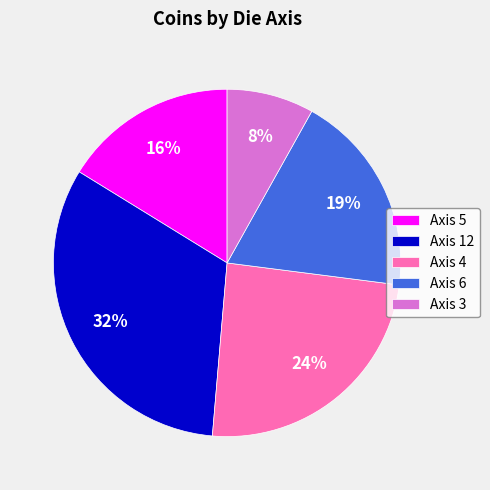

To the nearest percent, what is the difference between the largest and smallest slice percentages?

24%